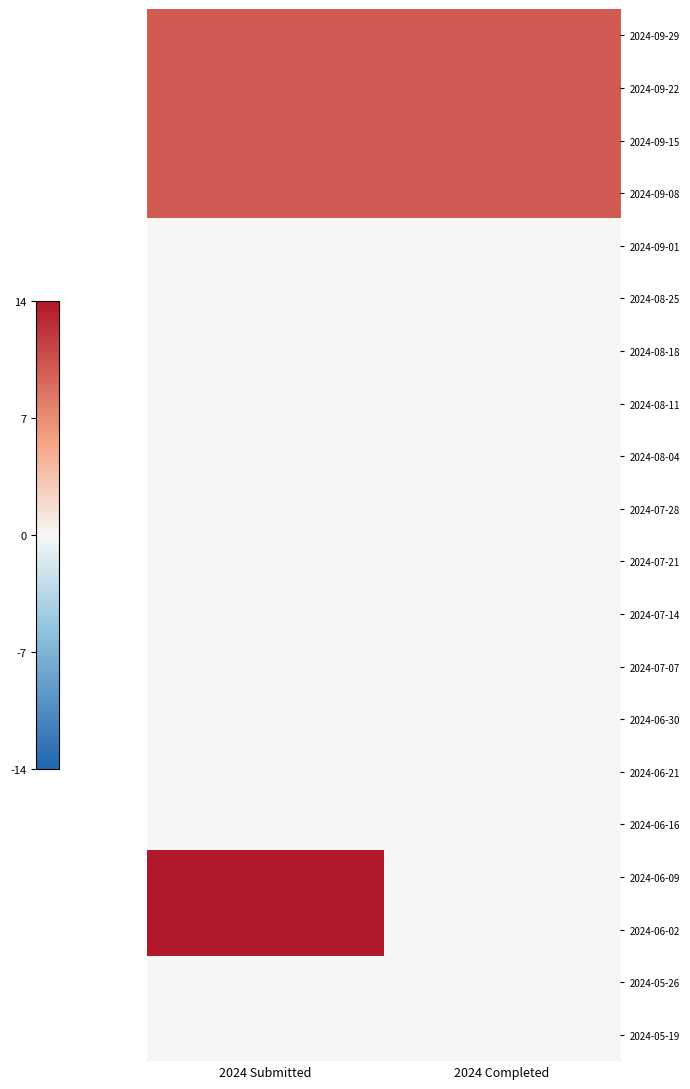

Which has a higher value, 2024 Completed or 2024 Submitted?

2024 Completed